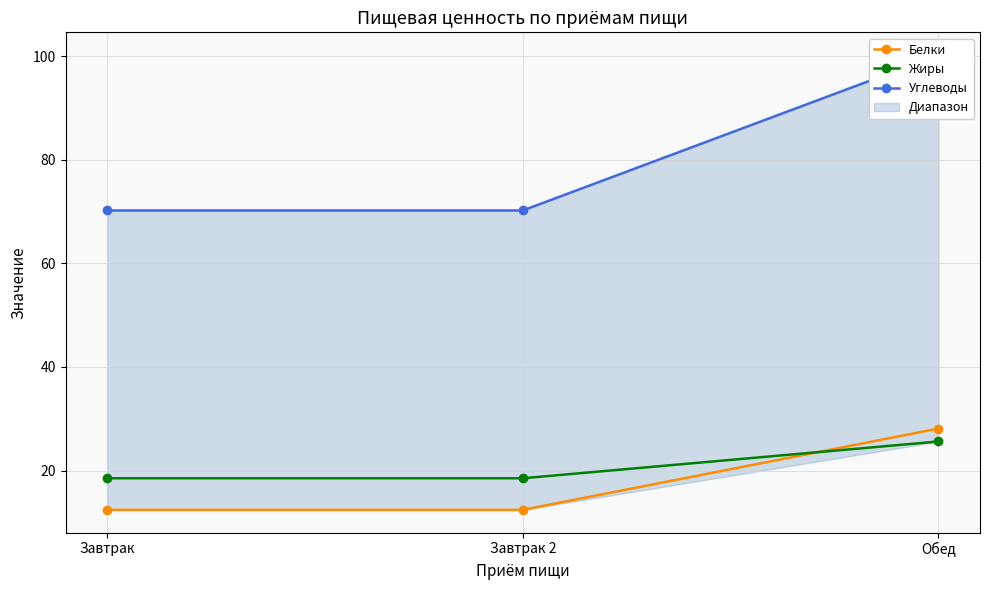

How many series are shown in this chart?

3